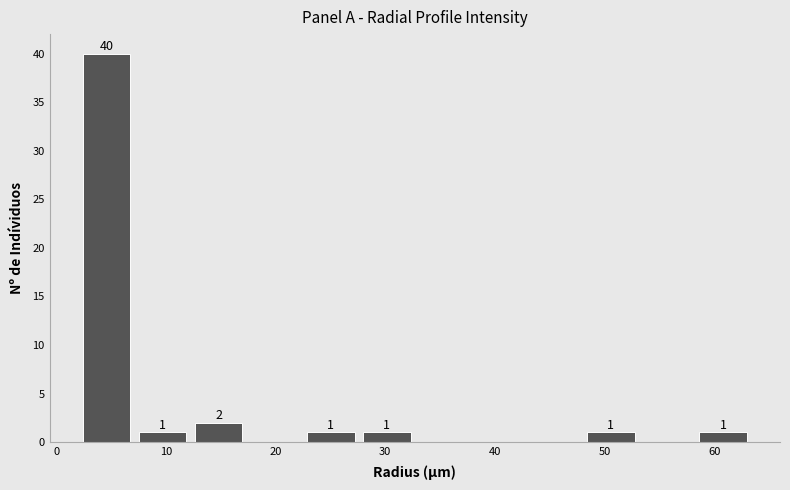

Which range on the x-axis has the tallest bar?

2 to 7